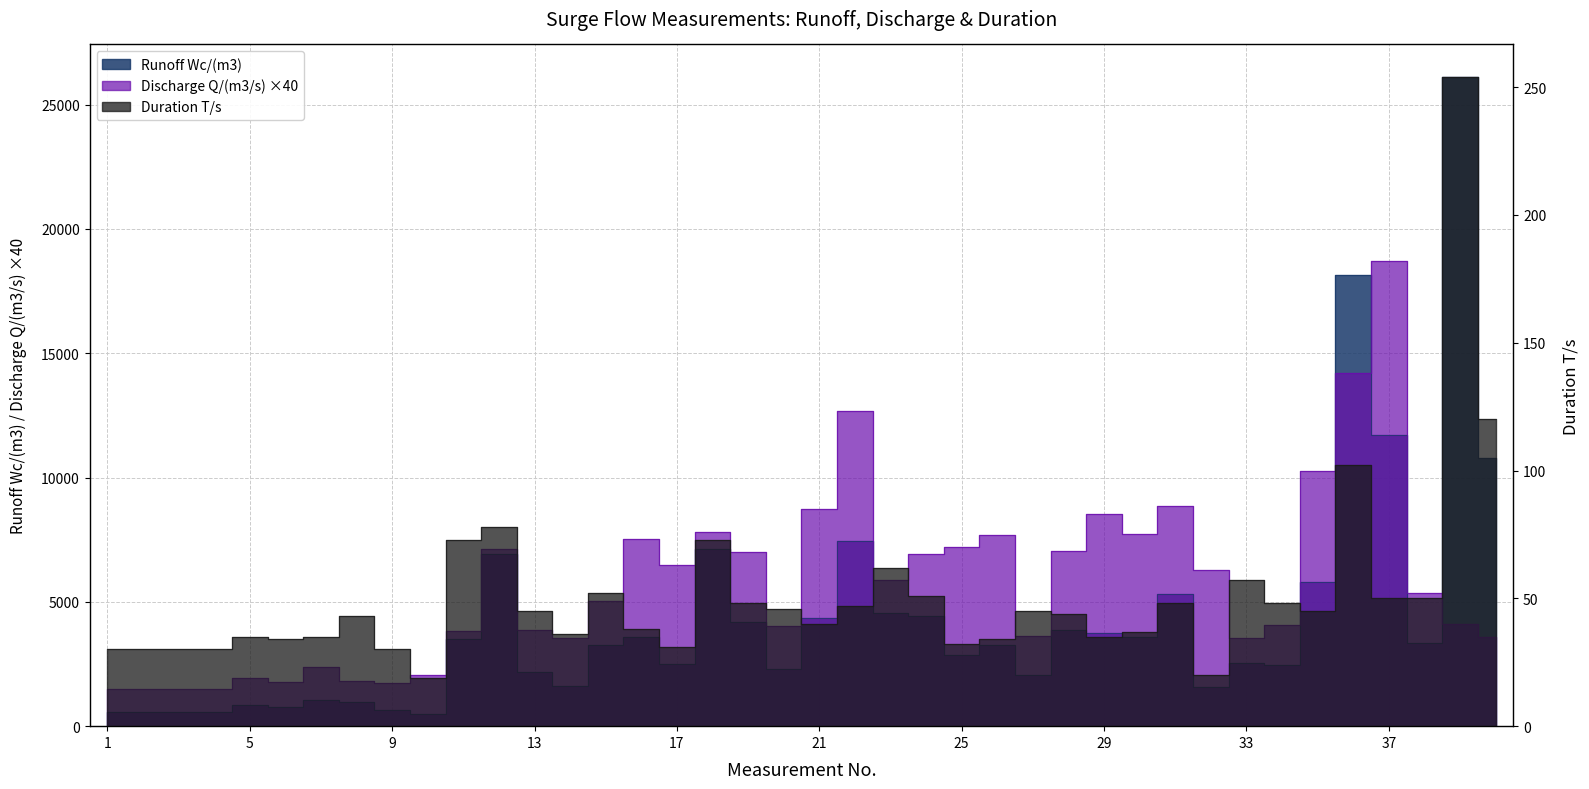

True or false: Duration T/s and Discharge Q/(m3/s) intersect in this chart.

False